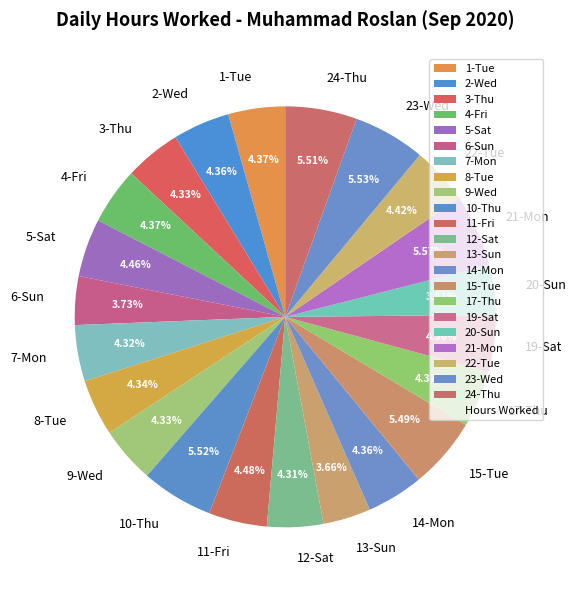

Is there any slice that represents more than half of the pie?

No